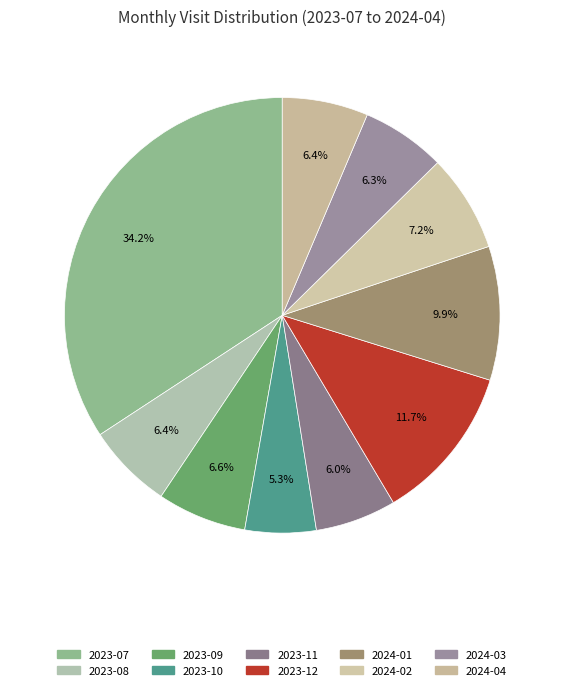

What portion of the pie excludes 2023-12?

88.3%